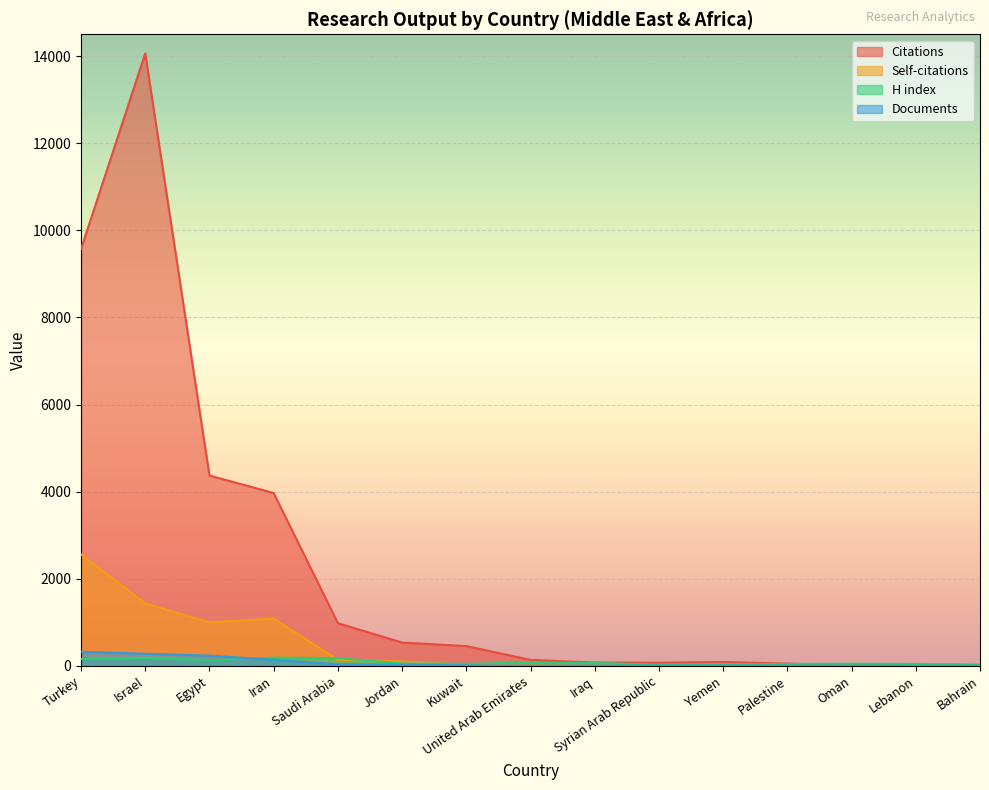

True or false: Documents and Self-citations cross at least once.

True